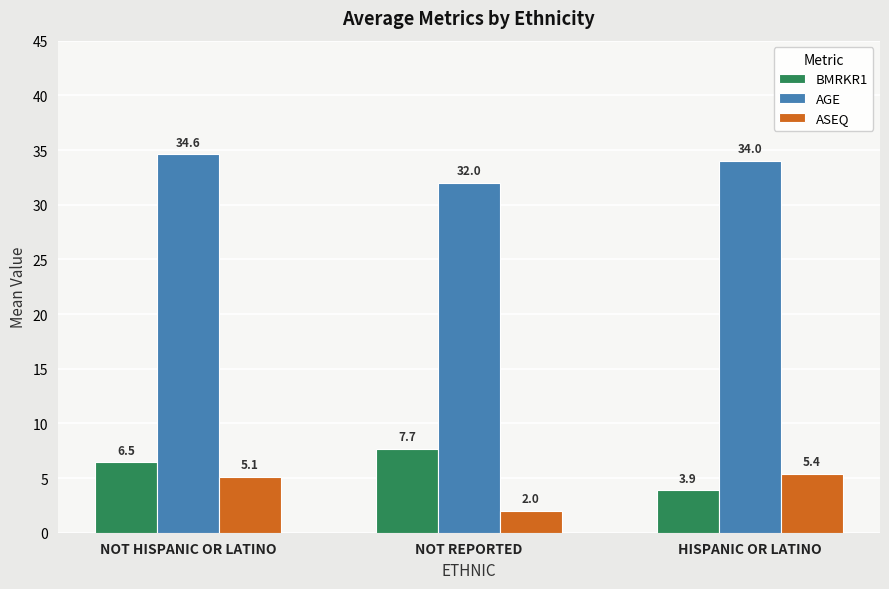

What is the spread (max minus min) of values at NOT REPORTED?

30.0